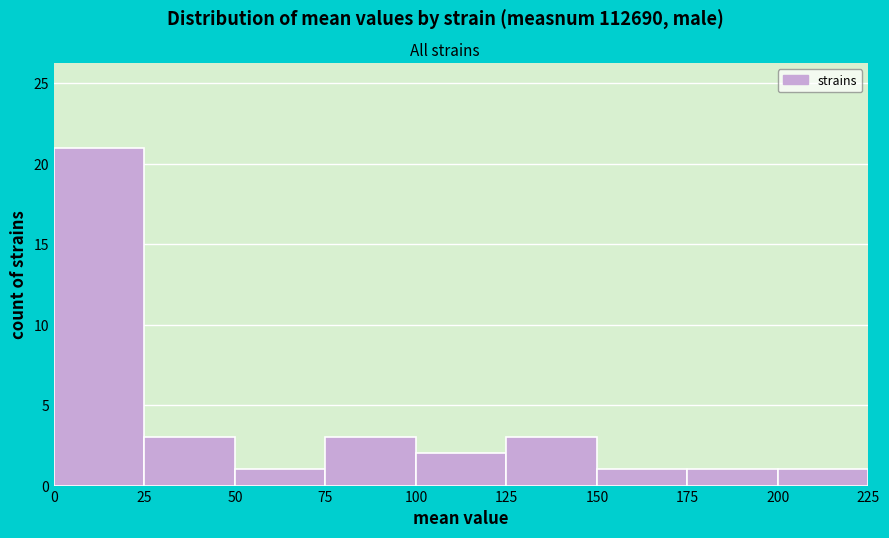

Reading left to right, transcribe this chart: for each bar, give the range it covers on the x-axis and its height. The values are not printed on the chart, so give them approximately, as read against the axis.

0 to 25: 21
25 to 50: 3
50 to 75: 1
75 to 100: 3
100 to 125: 2
125 to 150: 3
150 to 175: 1
175 to 200: 1
200 to 225: 1